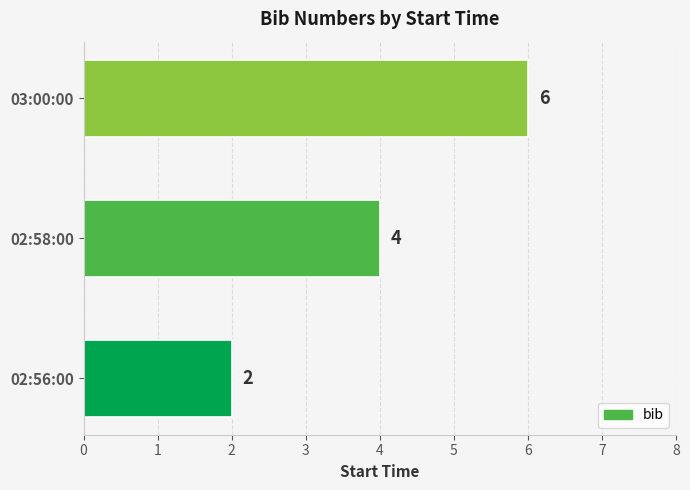

Count the values in the range 2 to 6.

3